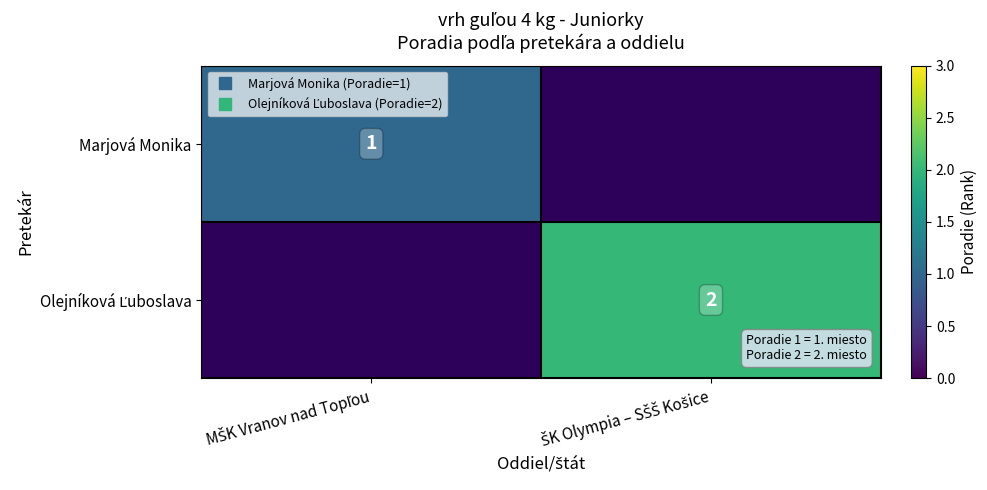

True or false: Olejníková Ľuboslava has a value of 2.0 at ŠK Olympia – SŠŠ Košice.

True